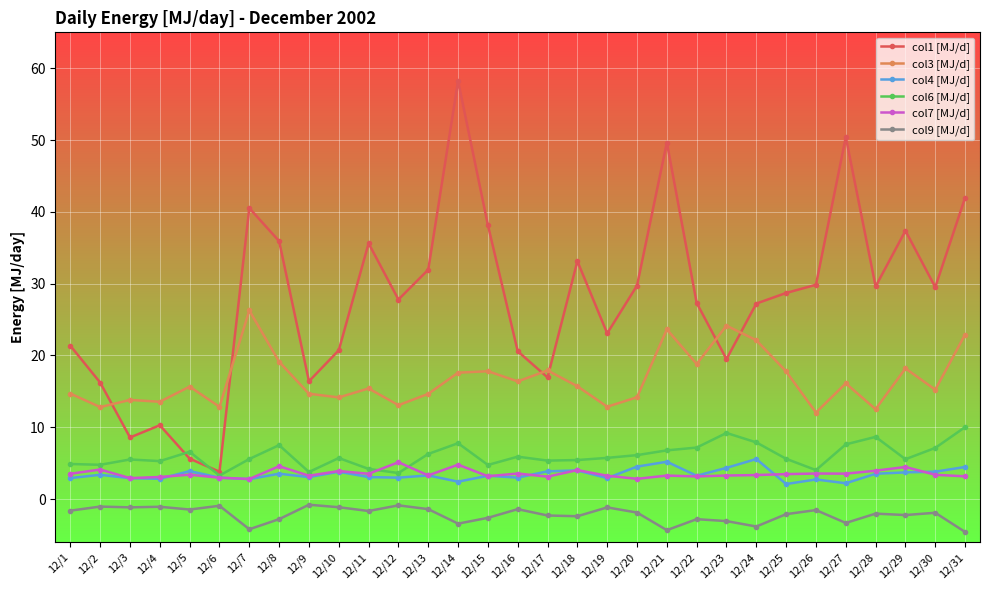

True or false: col7 [MJ/d] has more than 2 points higher than both neighbors.

True